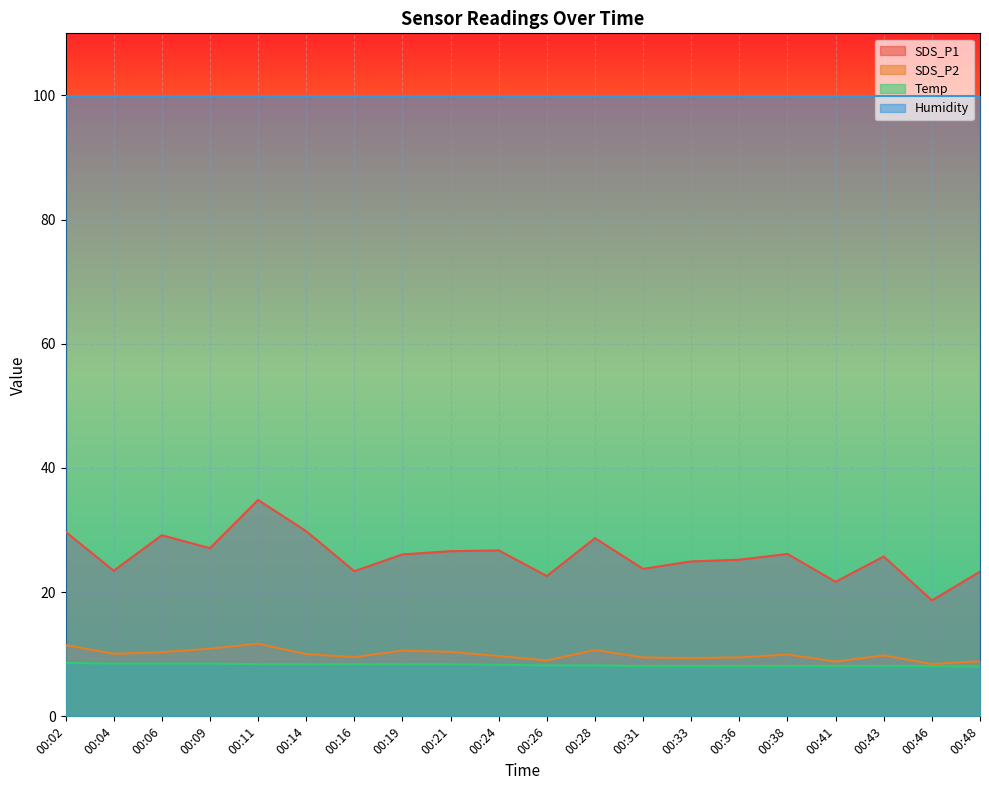

What is the sum of the Temp values at 00:31 and 00:19?

16.5